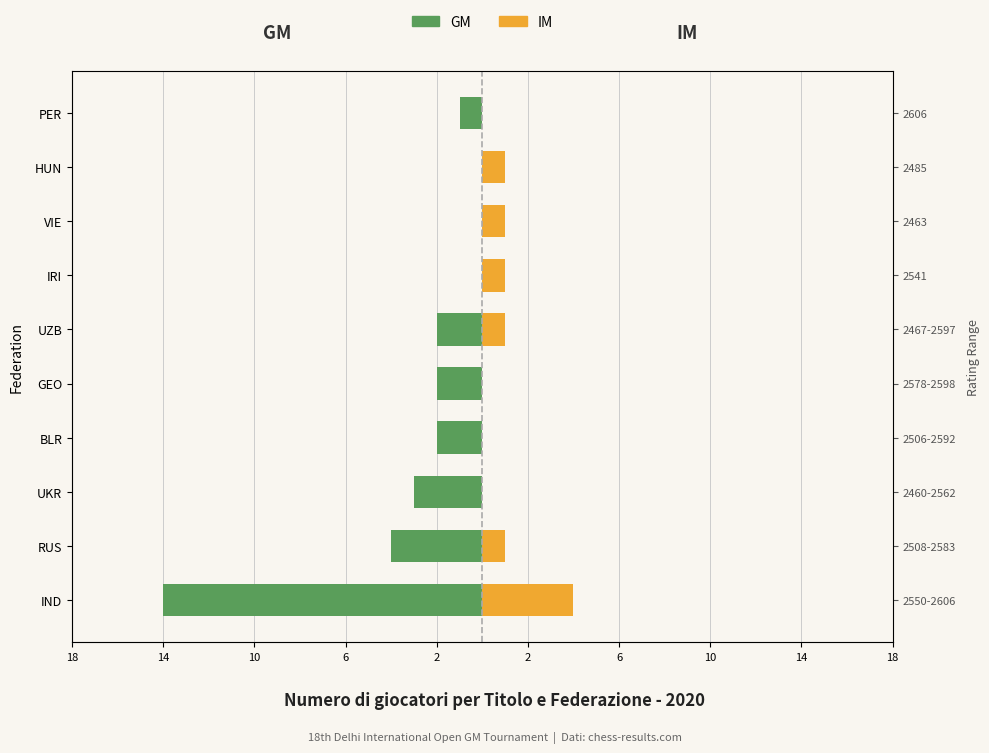

Is the value of GM at IRI greater than the value of IM at GEO?

No